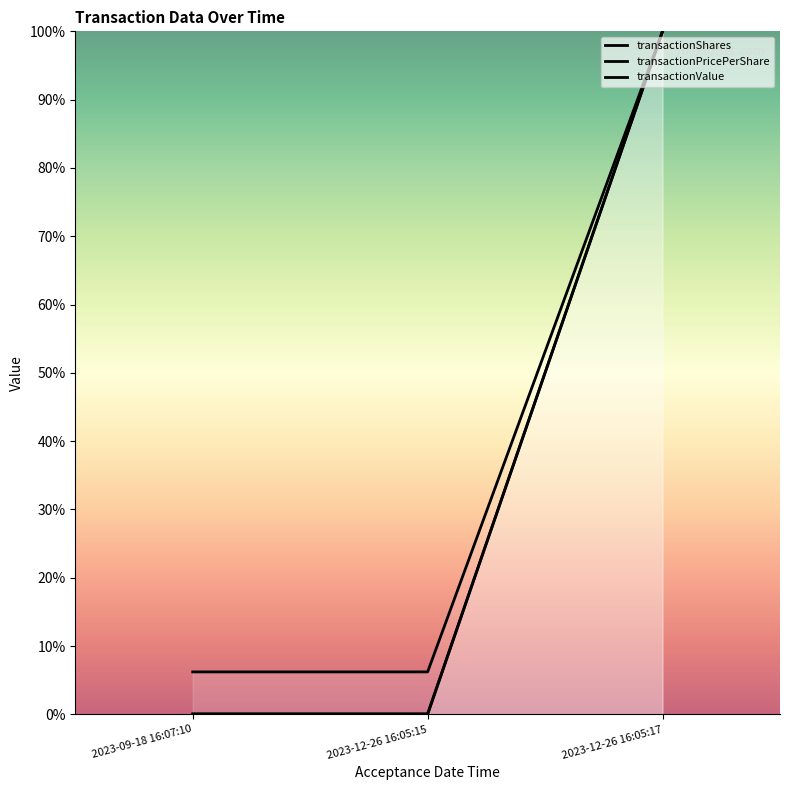

Between 2023-09-18 16:07:10 and 2023-12-26 16:05:15, which series saw the biggest shift?

transactionShares